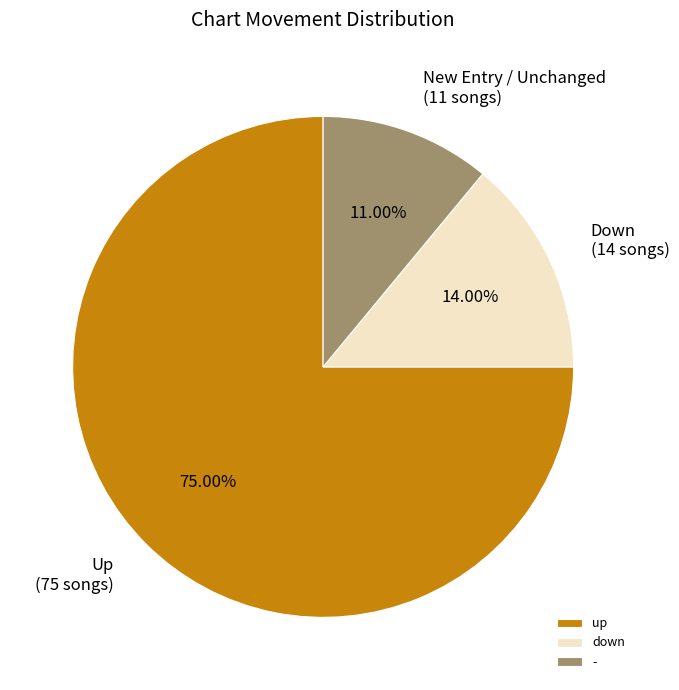

How many slices are in this pie chart?

3